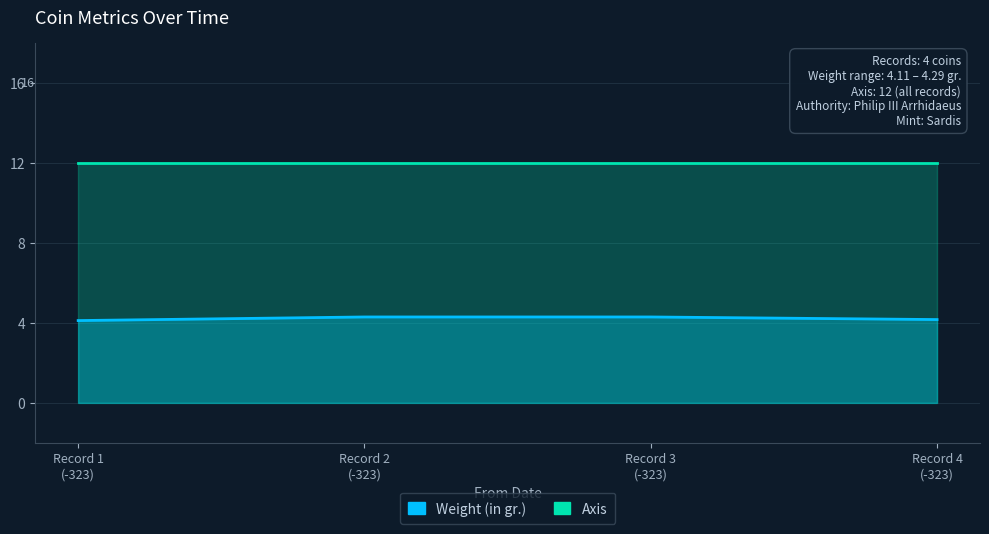

What is the minimum value shown in the chart?

4.1